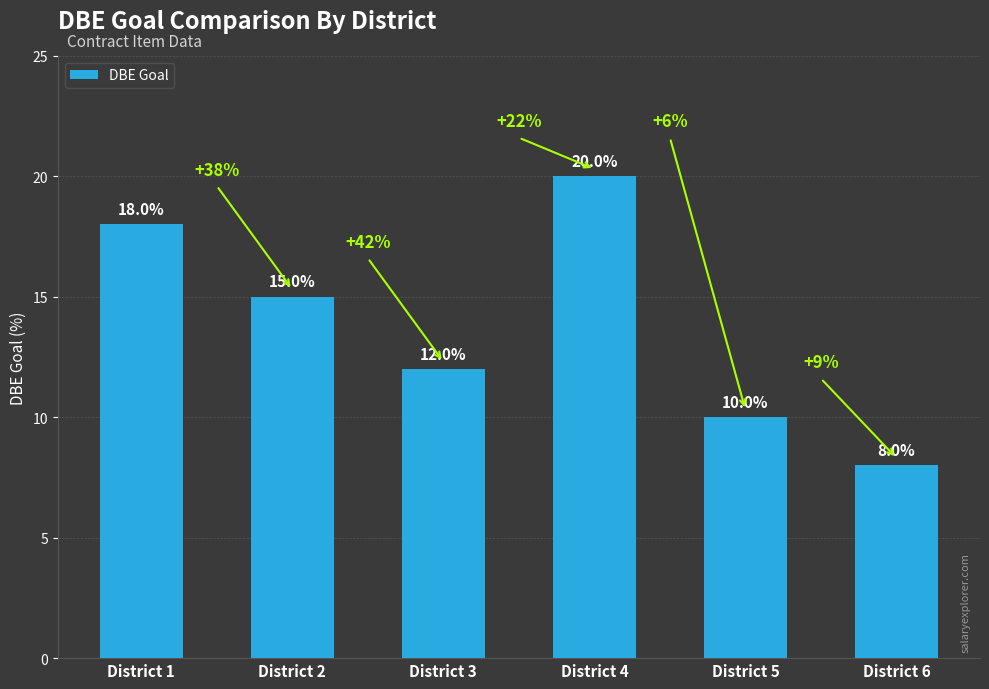

List the labels in order of value, largest first.

District 4, District 1, District 2, District 3, District 5, District 6